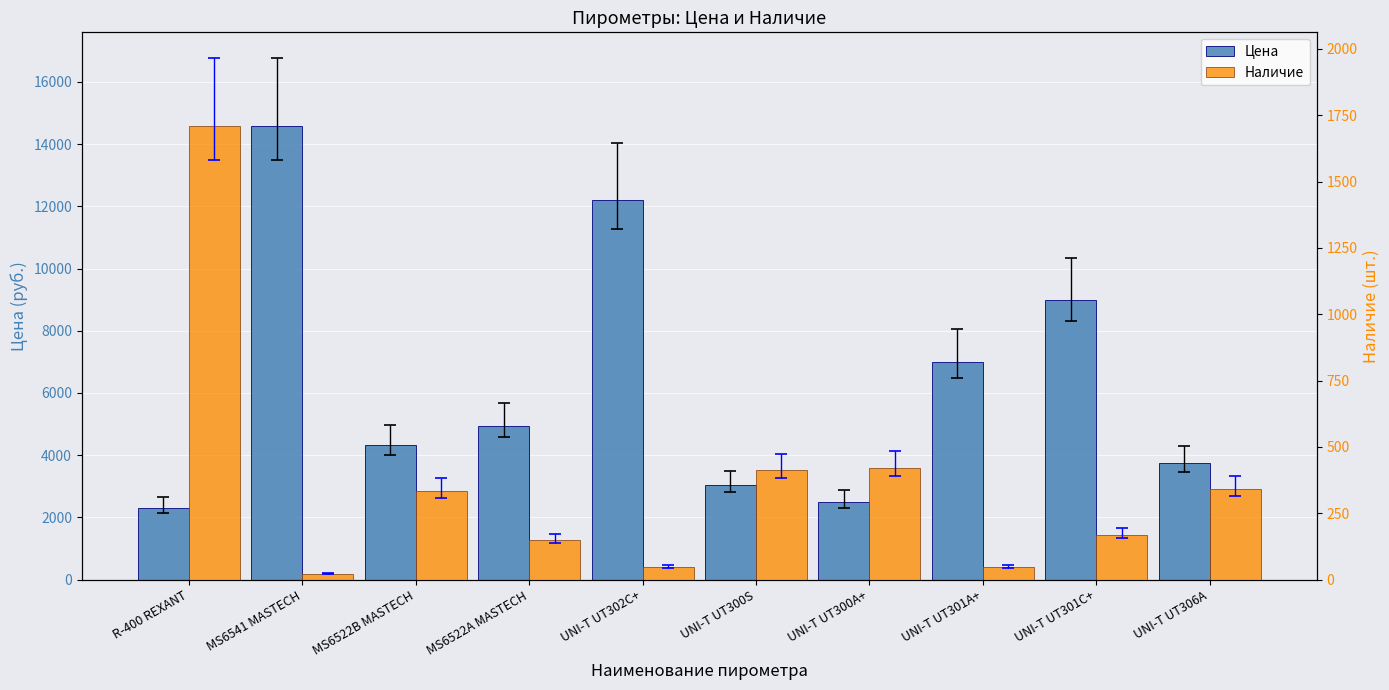

What is the label of the 8th bar from the left?

UNI-T UT301A+